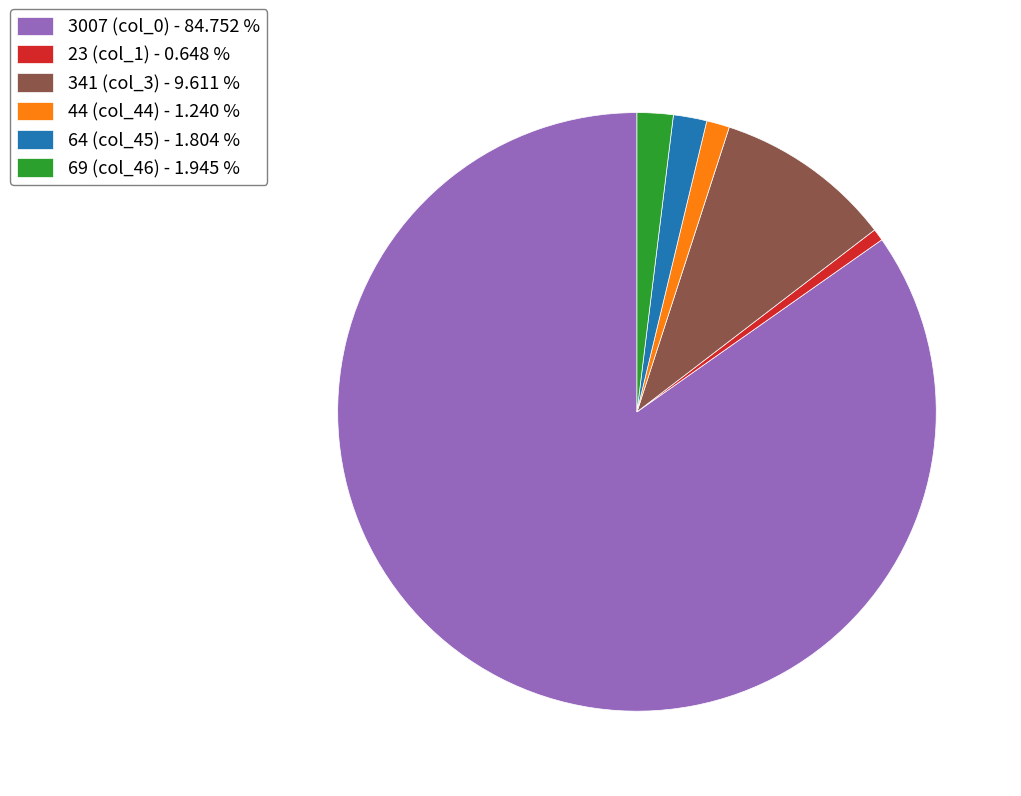

Which slice is the smallest?

23 (col_1) - 0.648 %